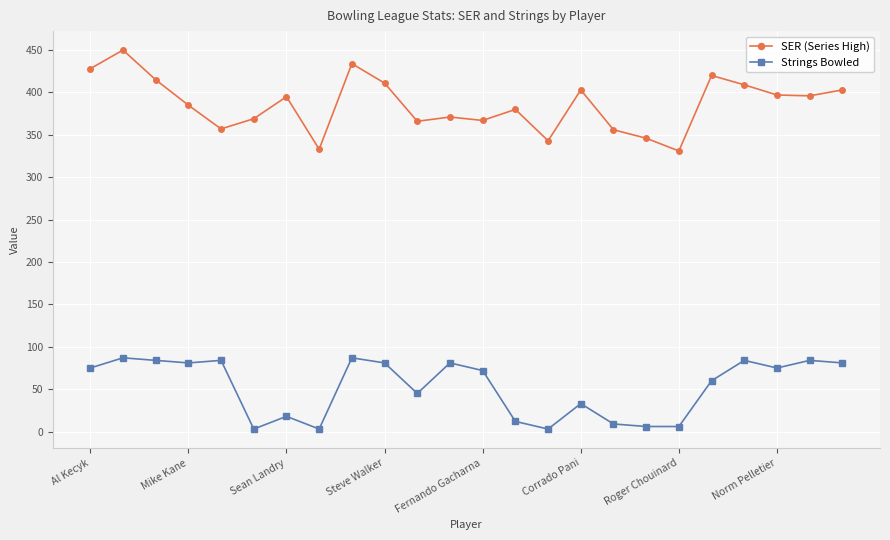

Which series has the largest total across all categories?

SER (Series High)